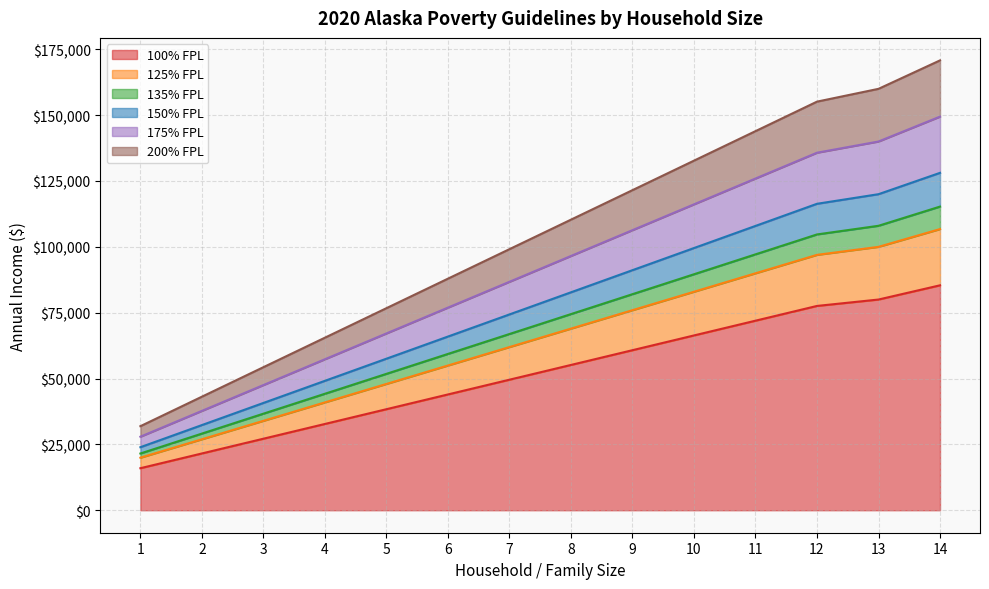

Does the chart have visible grid lines?

Yes